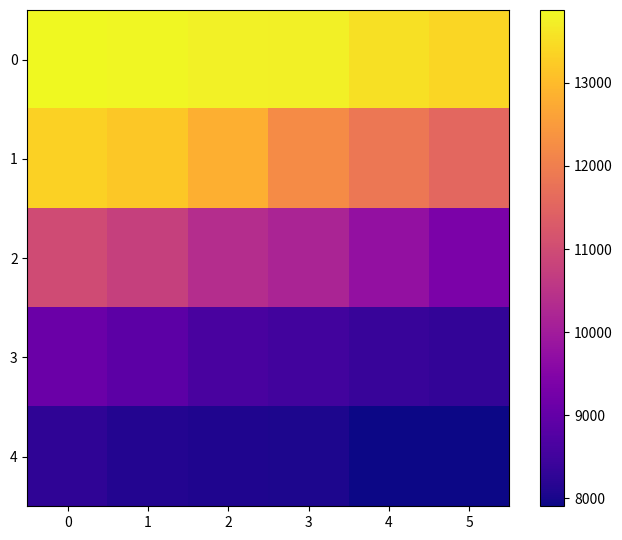

Reading left to right, what are all the values shown in this chart?

0: 0=13879	1=13842	2=13781	3=13759	4=13535	5=13389
1: 0=13321	1=13183	2=12827	3=12240	4=11853	5=11565
2: 0=10988	1=10762	2=10371	3=10180	4=9765	5=9363
3: 0=9100	1=8902	2=8622	3=8527	4=8371	5=8301
4: 0=8269	1=8132	2=8086	3=8045	4=7923	5=7901